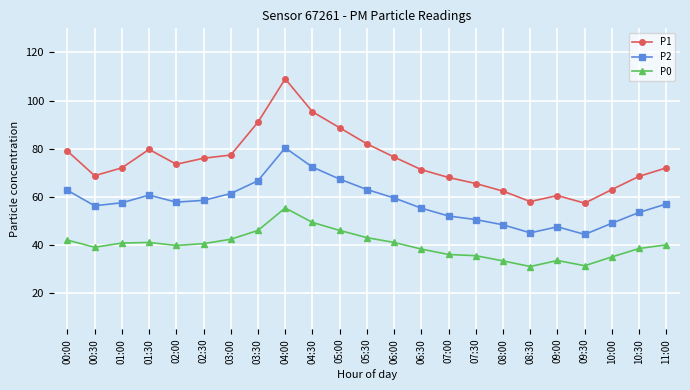

Is the value of P1 at 10:00 greater than the value of P0 at 10:30?

Yes